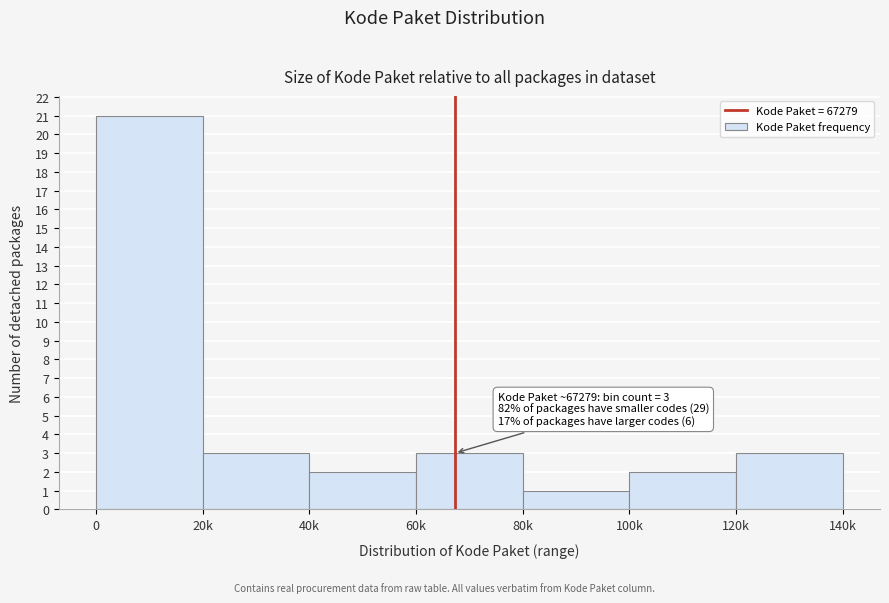

Reading left to right, transcribe all the data shown in this chart.

21	3	2	3	1	2	3